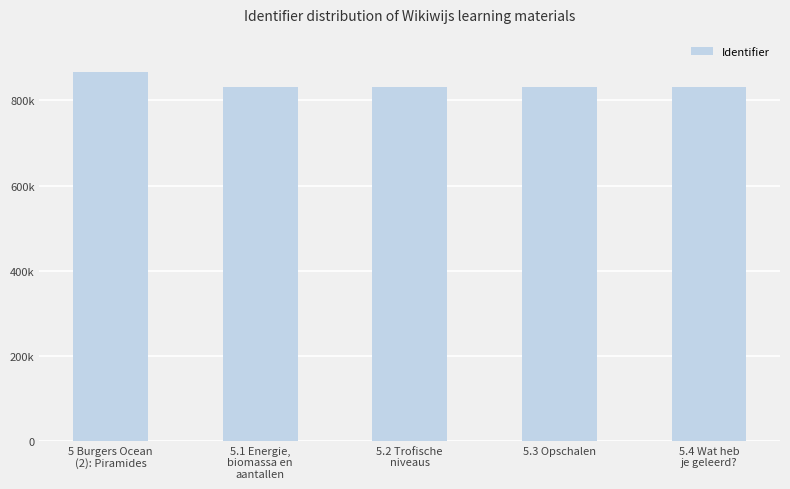

What is the difference between the maximum and minimum values?

34053